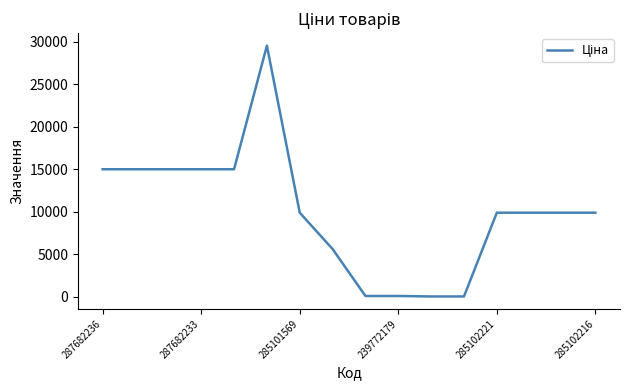

What is the greatest value displayed?

29548.9